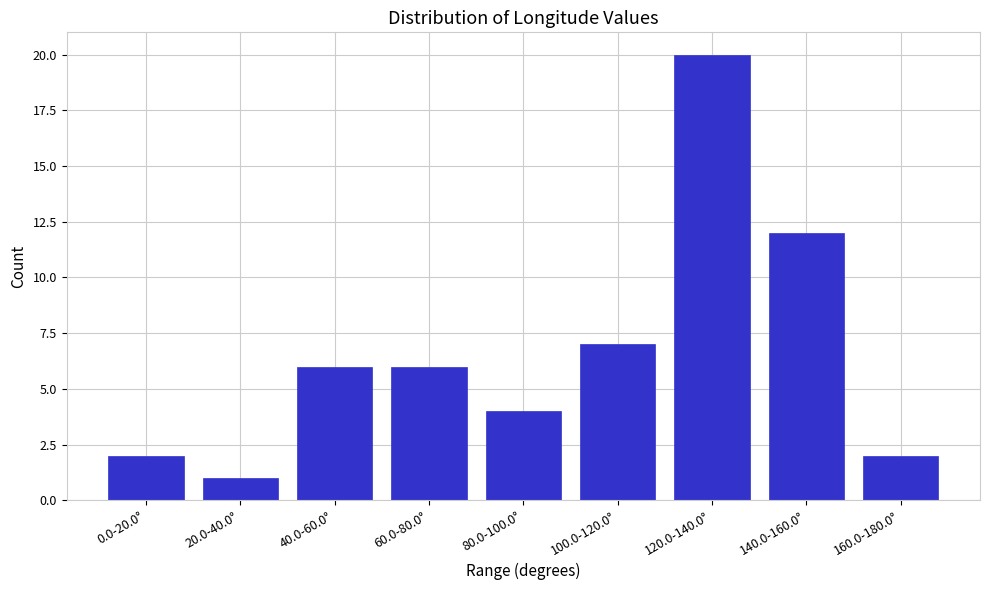

Reading left to right, what are all the values shown in this chart?

0.0-20.0°=2	20.0-40.0°=1	40.0-60.0°=6	60.0-80.0°=6	80.0-100.0°=4	100.0-120.0°=7	120.0-140.0°=20	140.0-160.0°=12	160.0-180.0°=2